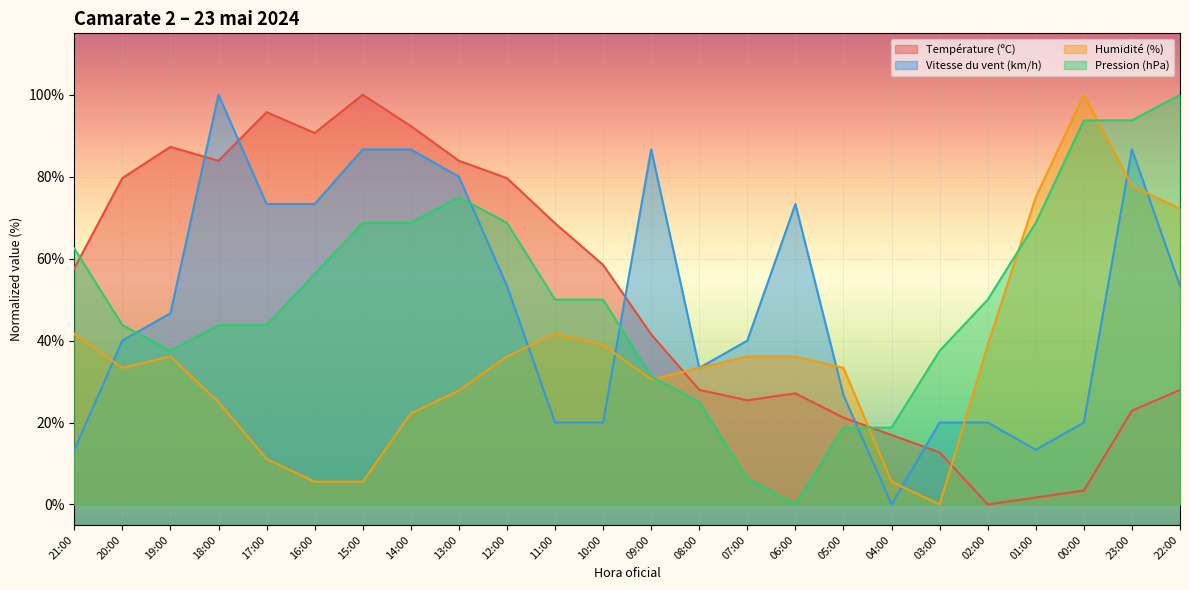

The value of Température (ºC) at 05:00 is 21.2. True or false?

True